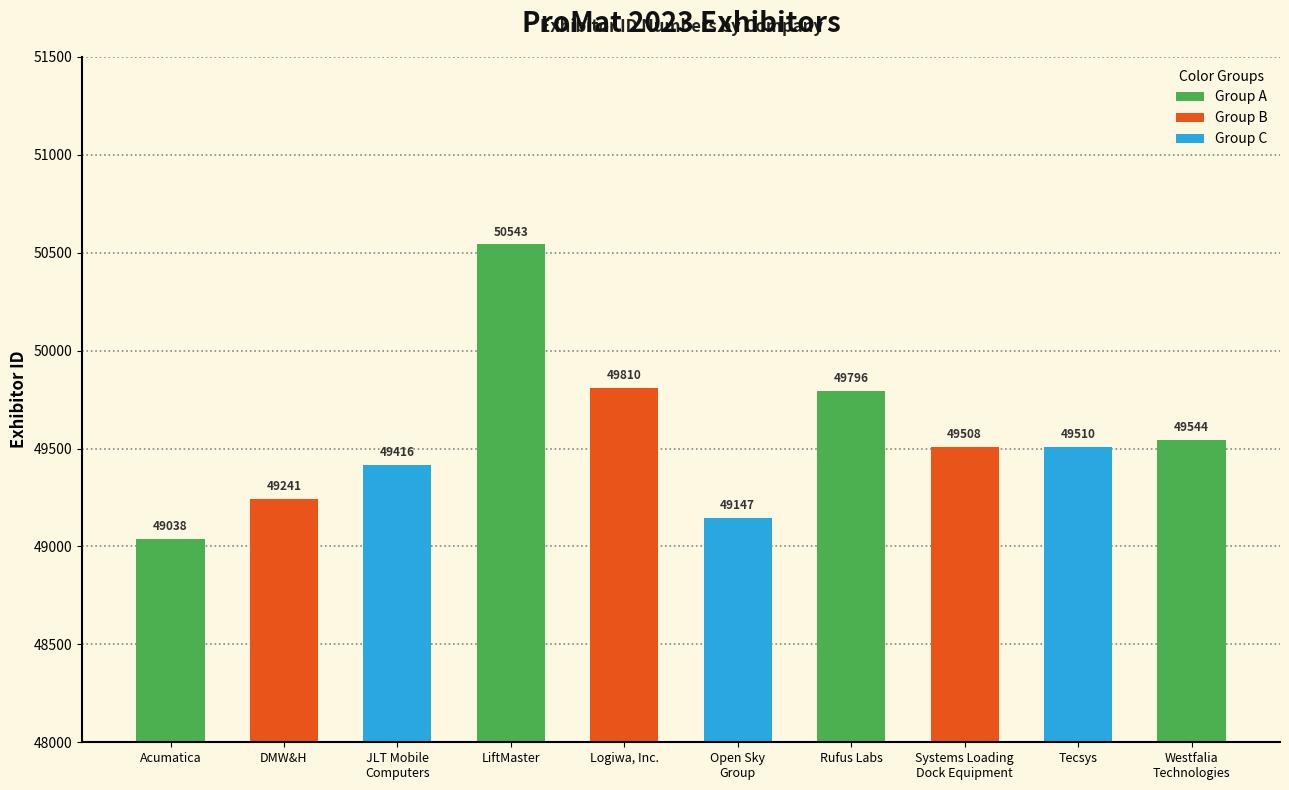

What is the difference between the values at JLT Mobile
Computers and Tecsys?

94